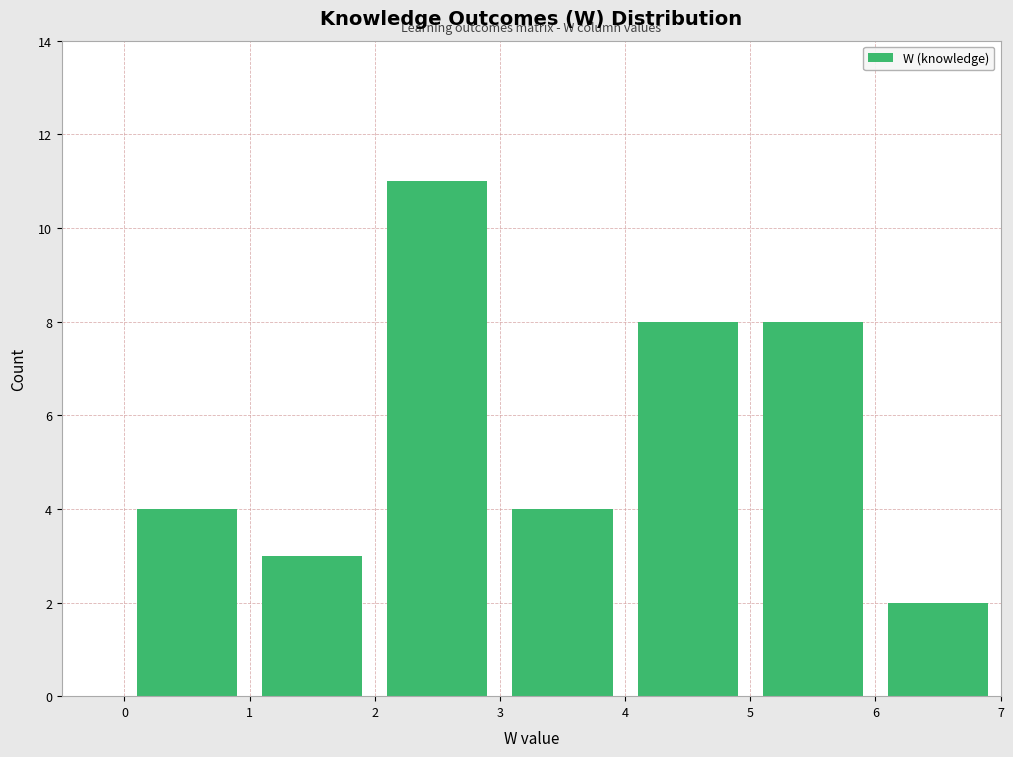

What is the height of the bar covering 4 to 5 on the x-axis? The values are not printed on the chart, so give them approximately, as read against the axis.

8